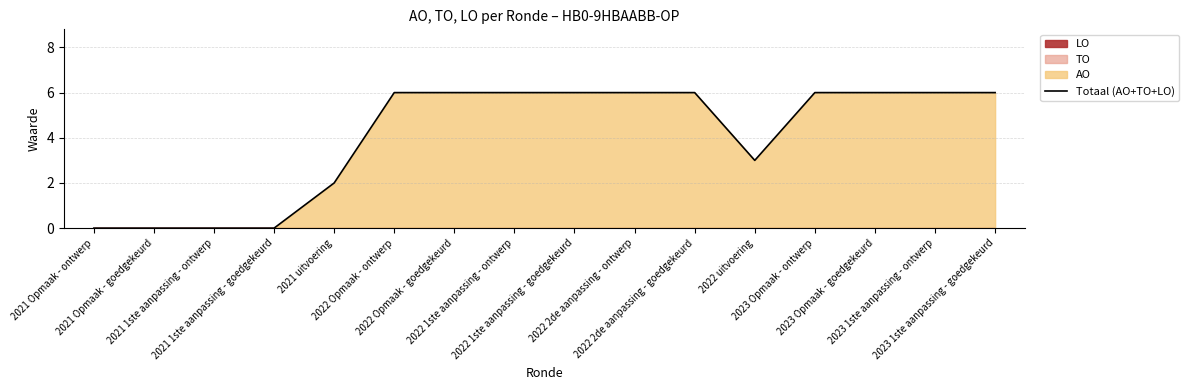

List the labels in order of value, largest first.

2022 Opmaak - ontwerp, 2022 Opmaak - goedgekeurd, 2022 1ste aanpassing - ontwerp, 2022 1ste aanpassing - goedgekeurd, 2022 2de aanpassing - ontwerp, 2022 2de aanpassing - goedgekeurd, 2023 Opmaak - ontwerp, 2023 Opmaak - goedgekeurd, 2023 1ste aanpassing - ontwerp, 2023 1ste aanpassing - goedgekeurd, 2022 uitvoering, 2021 uitvoering, 2021 Opmaak - ontwerp, 2021 Opmaak - goedgekeurd, 2021 1ste aanpassing - ontwerp, 2021 1ste aanpassing - goedgekeurd